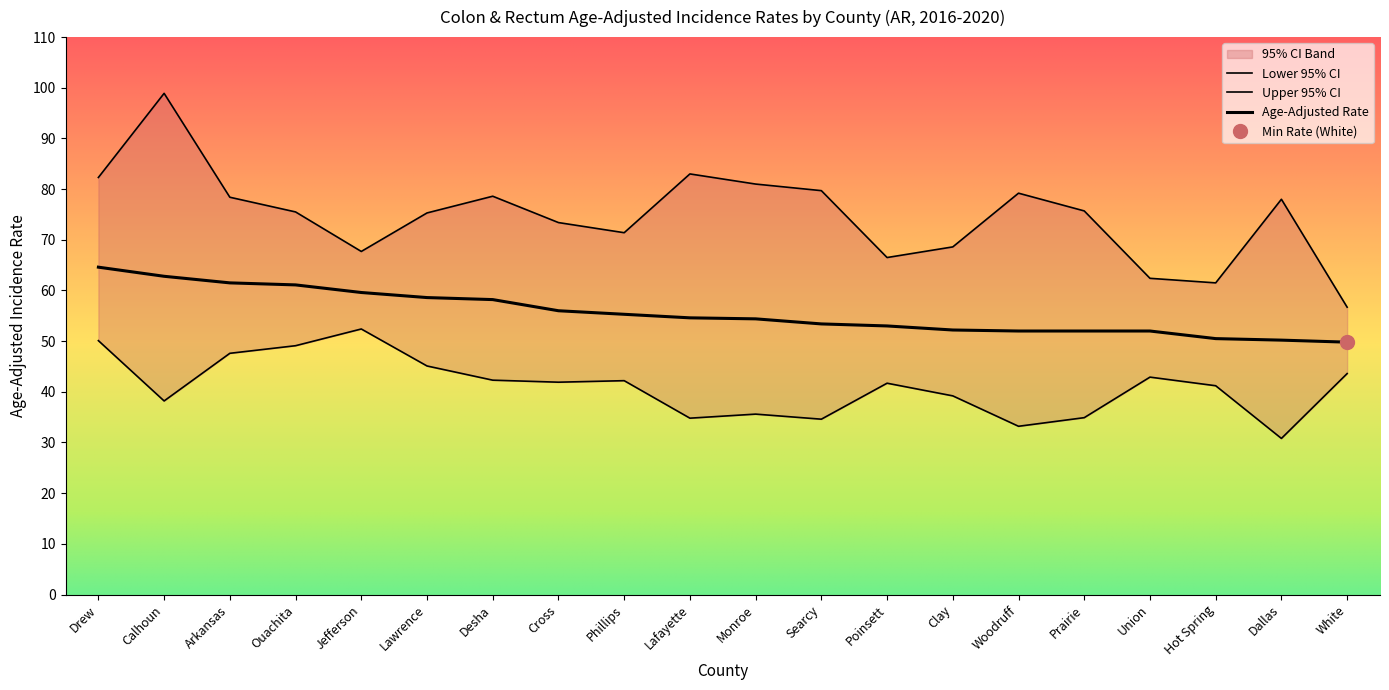

What is the minimum value for Lower 95% CI?

30.8